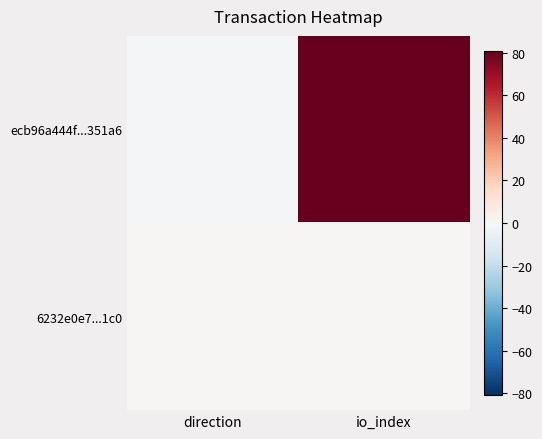

Which has a higher value, io_index or direction?

io_index